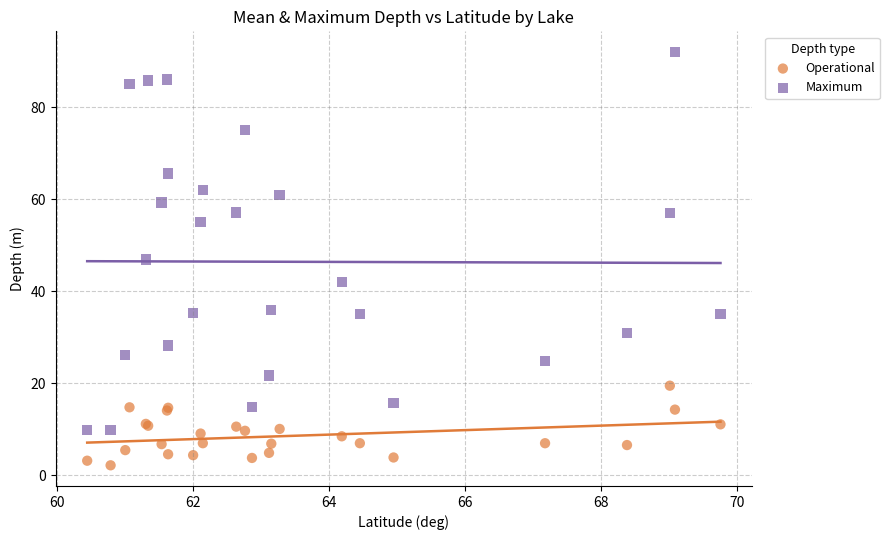

Which series reaches the minimum Y coordinate?

Operational